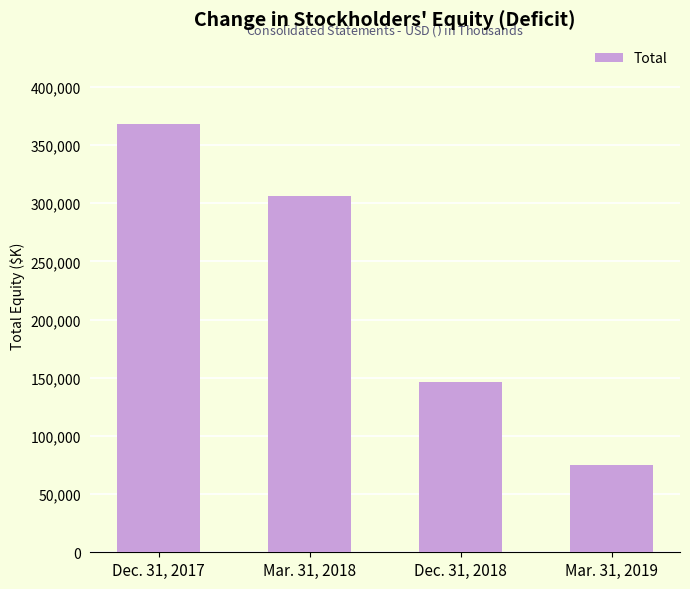

Reading right to left, list all the values displayed in this chart.

Mar. 31, 2019=74851	Dec. 31, 2018=146469	Mar. 31, 2018=306236	Dec. 31, 2017=367635